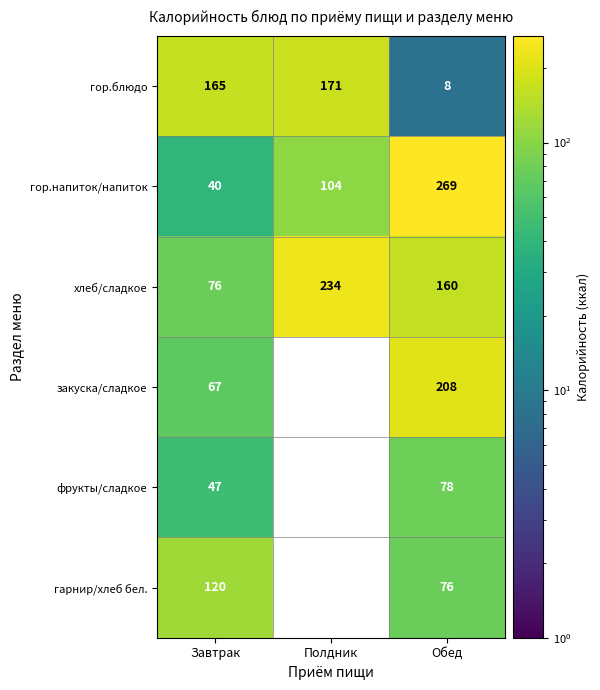

The value of хлеб/сладкое at Завтрак is 38.3. True or false?

False